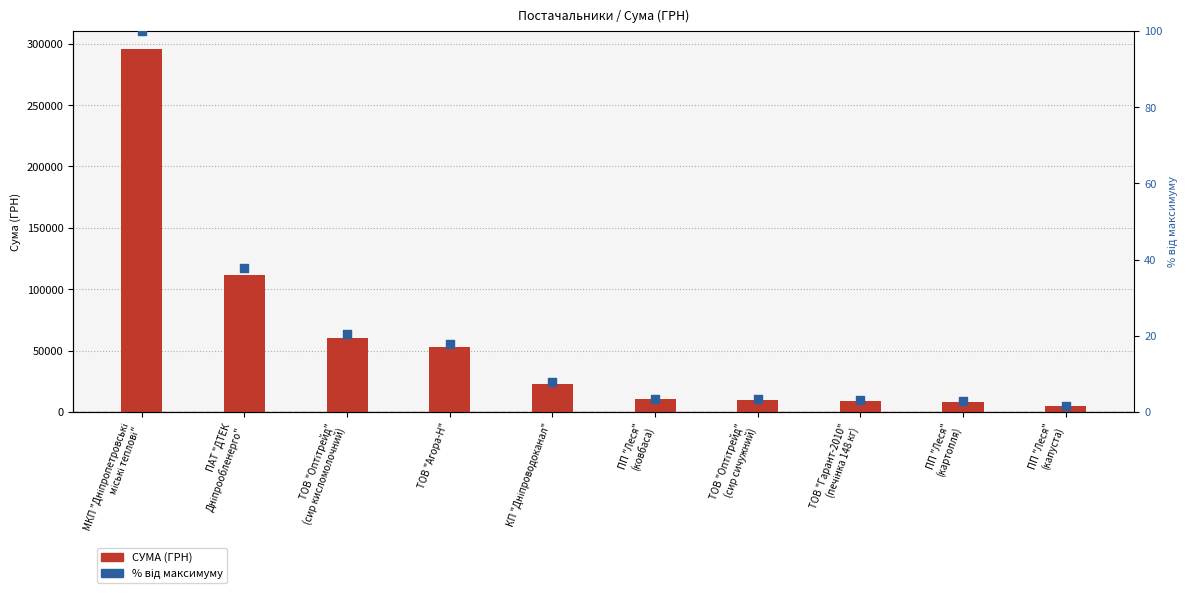

Which series has the widest spread of Y values?

СУМА (ГРН)